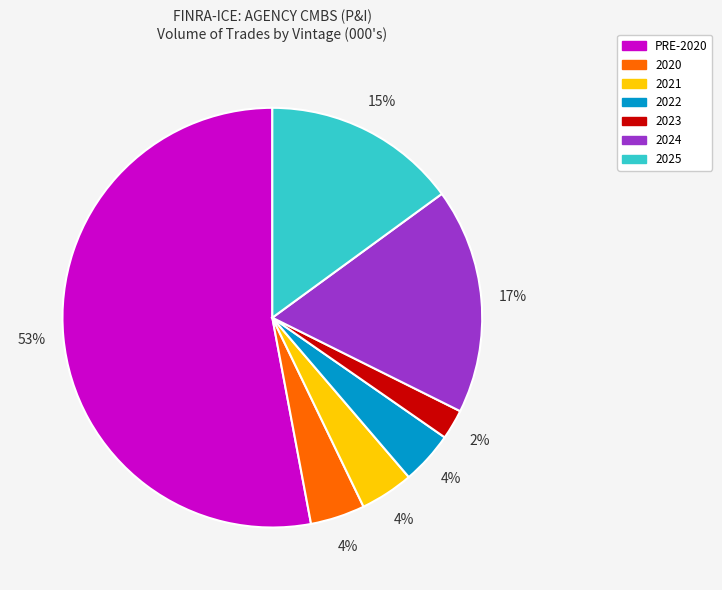

Is there any slice that represents more than half of the pie?

Yes